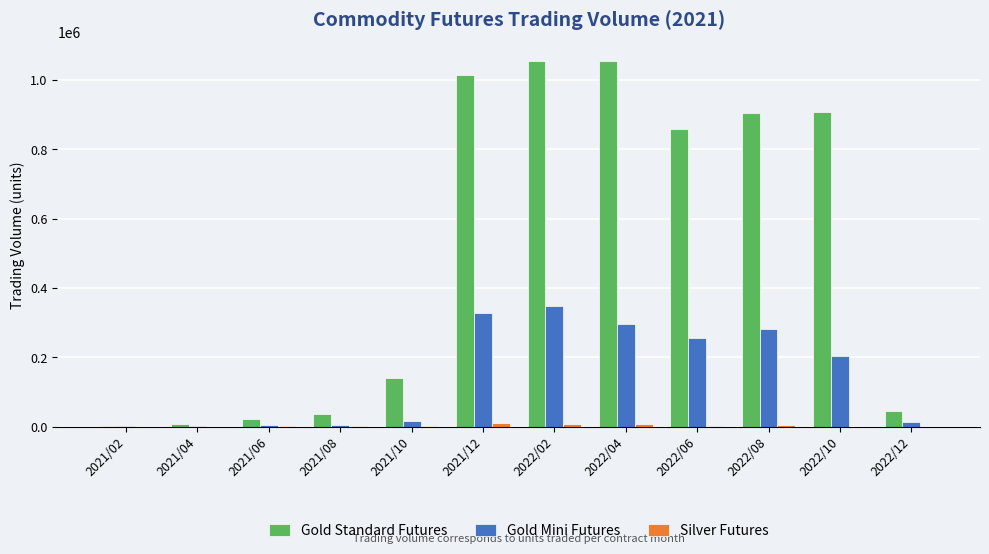

Where is Gold Mini Futures nearest to the value 174435?

2022/10